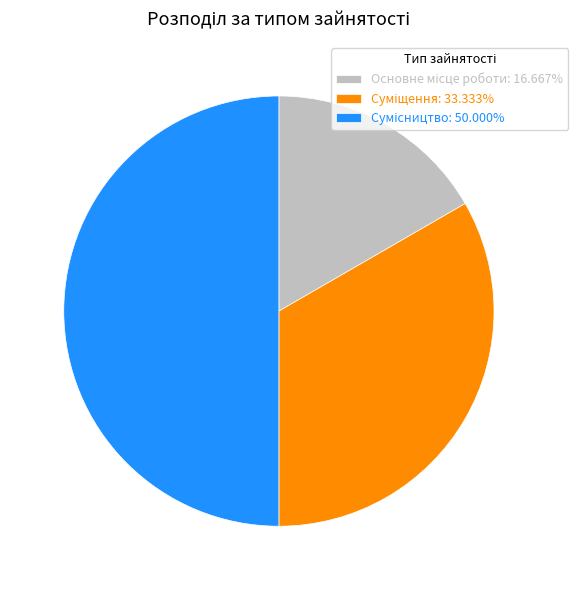

To the nearest percent, what is the average slice percentage?

33%